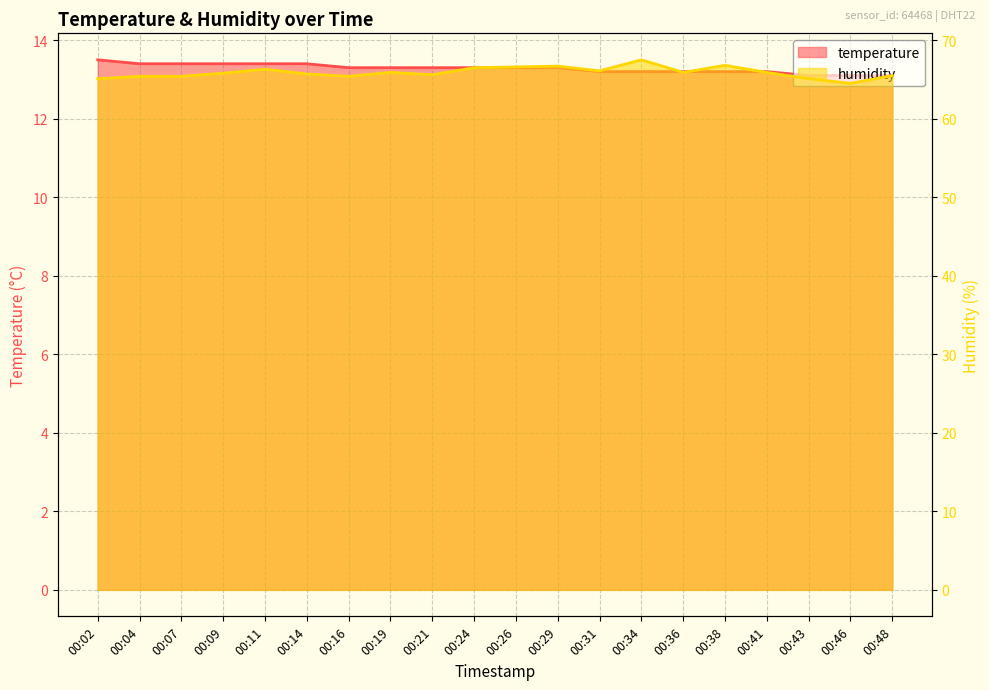

How many interior local valleys does the humidity series have?

5